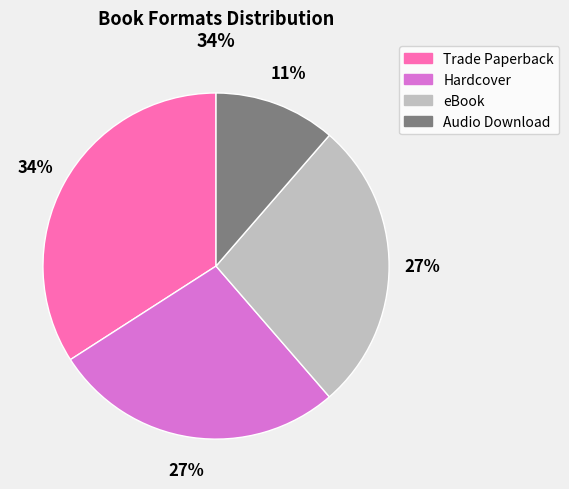

Which has a higher value, Audio Download or Hardcover?

Hardcover